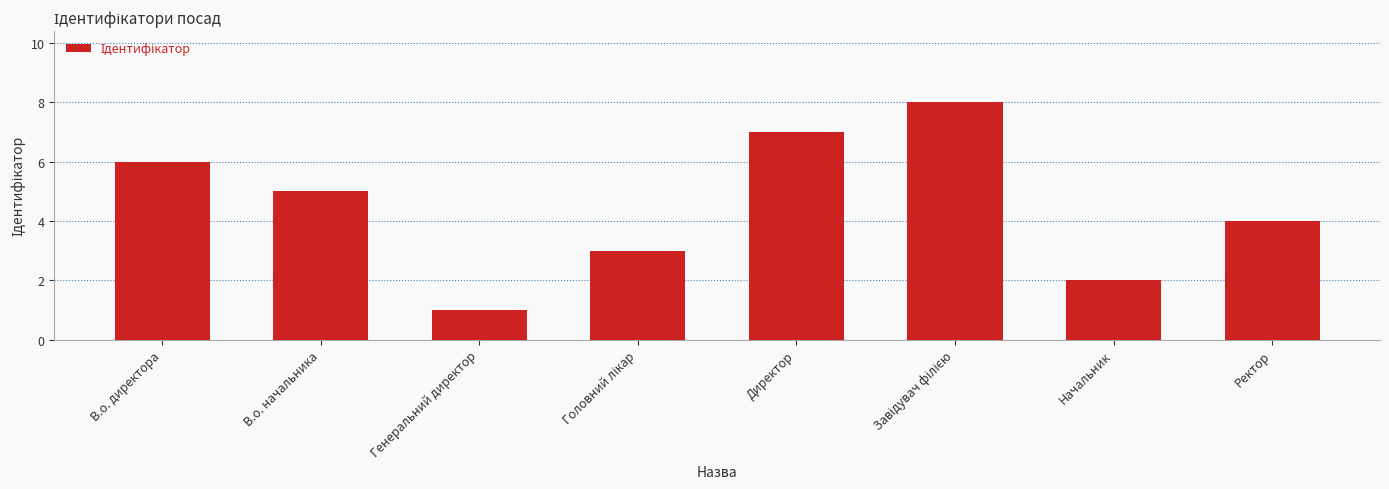

Reading left to right, what are all the values shown in this chart?

6	5	1	3	7	8	2	4